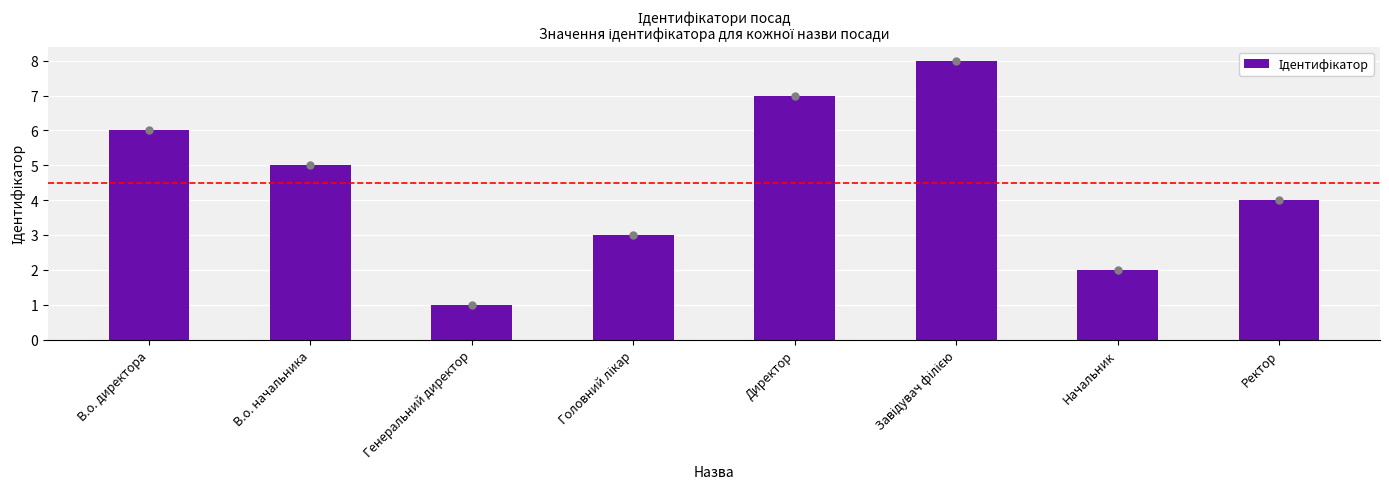

What is the change in value from В.о. начальника to Головний лікар?

-2